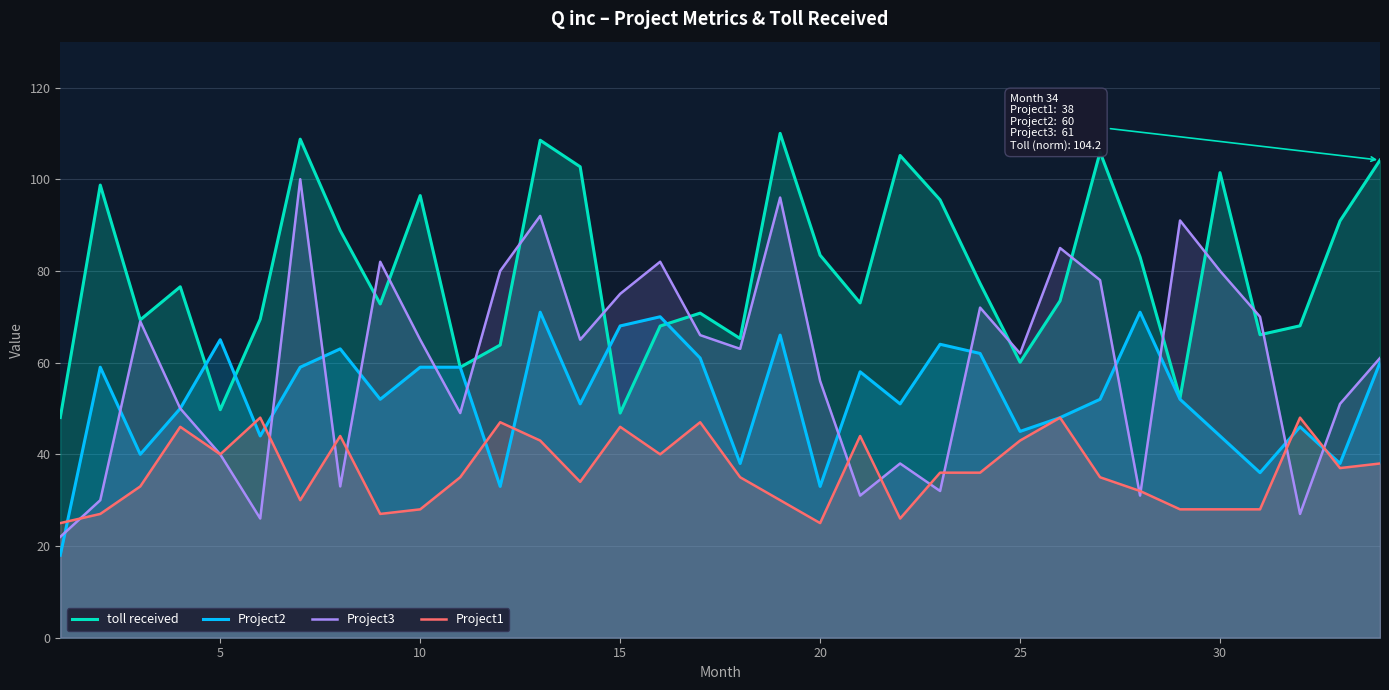

True or false: Project1 and toll received intersect in this chart.

False